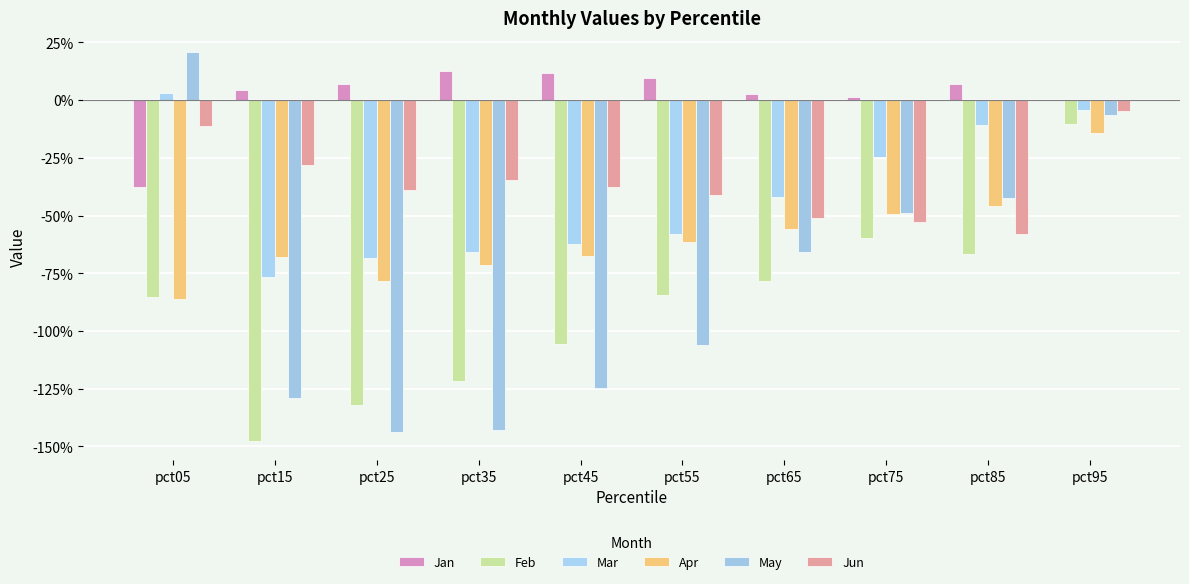

Are the bars grouped side by side (vs. stacked)?

Yes